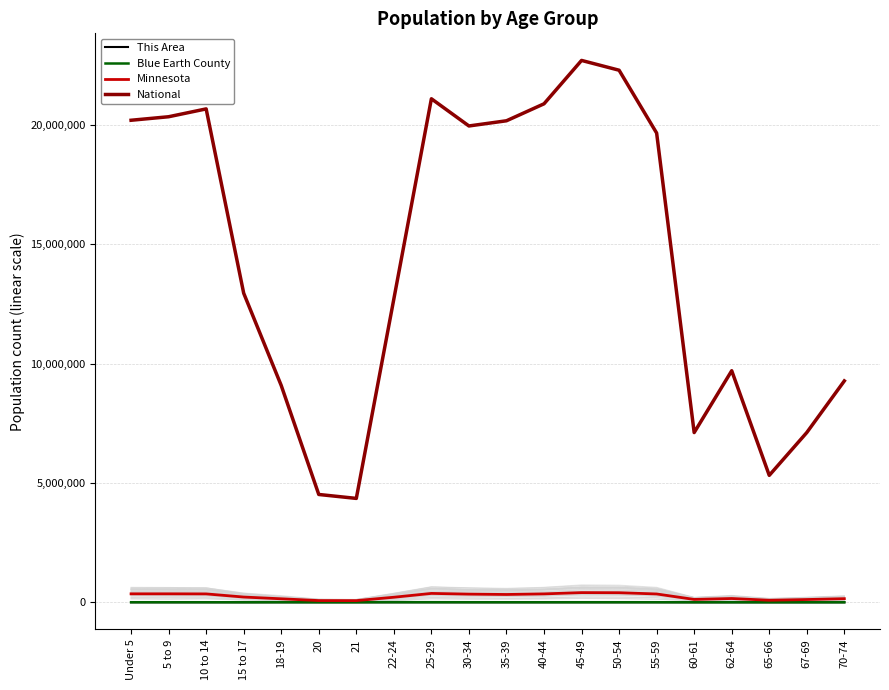

What position from the right is 5 to 9?

19